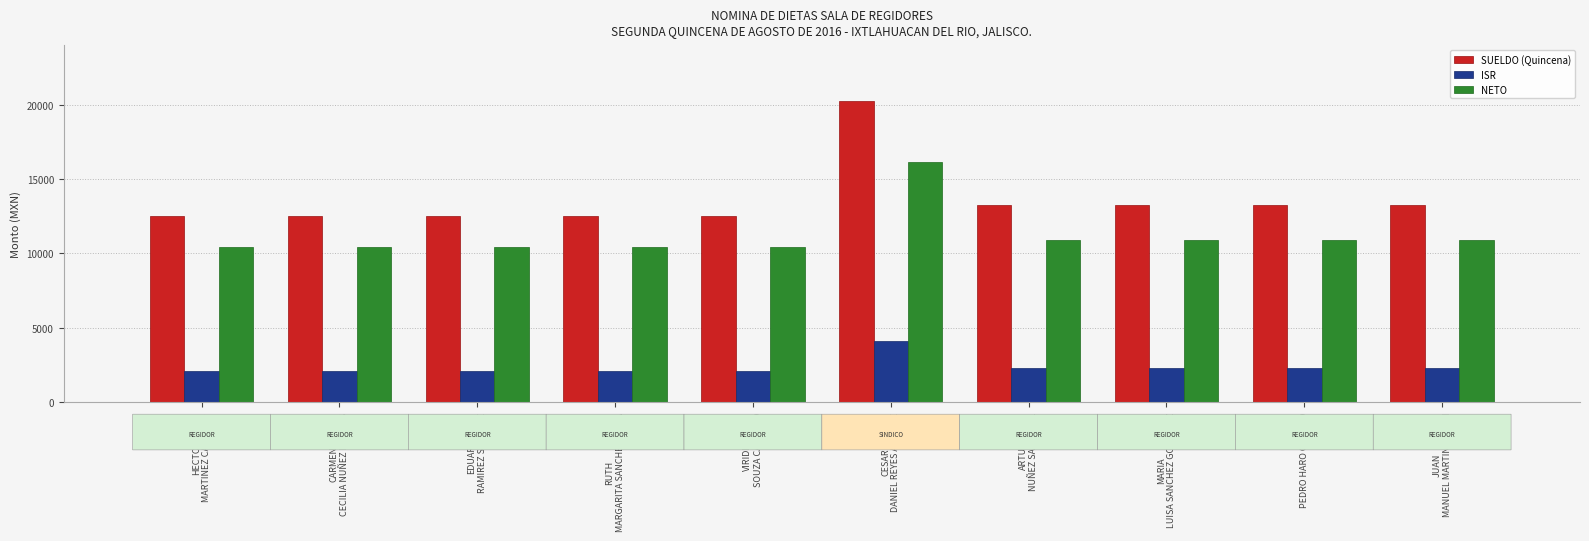

The NETO series shows 16123.4 at CESAR
DANIEL REYES AGUIRRE. True or false?

True